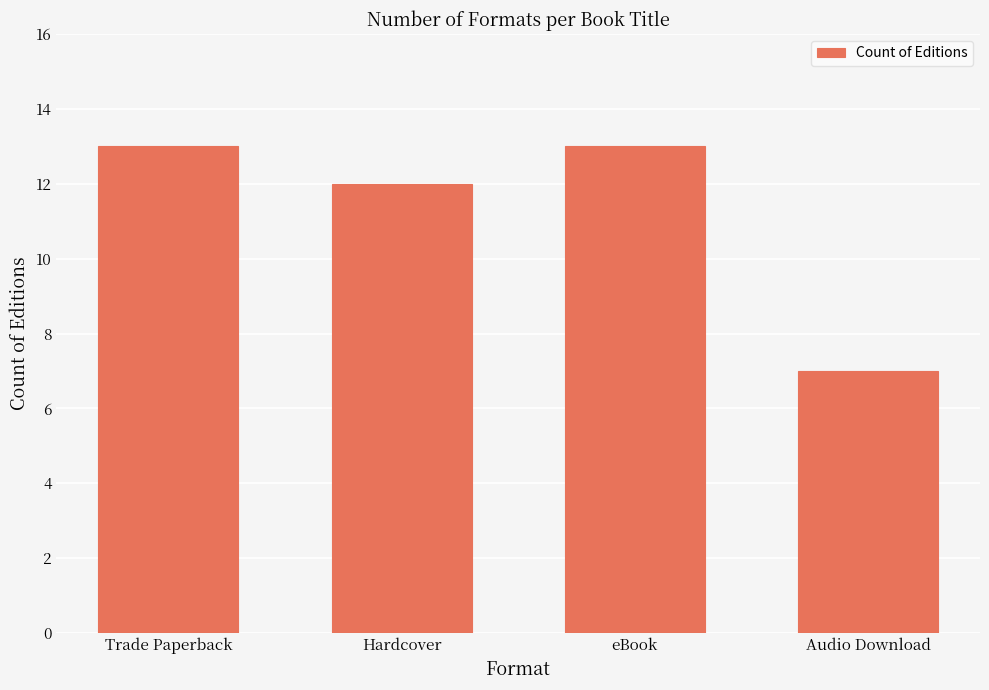

Count the number of categories in the chart.

4